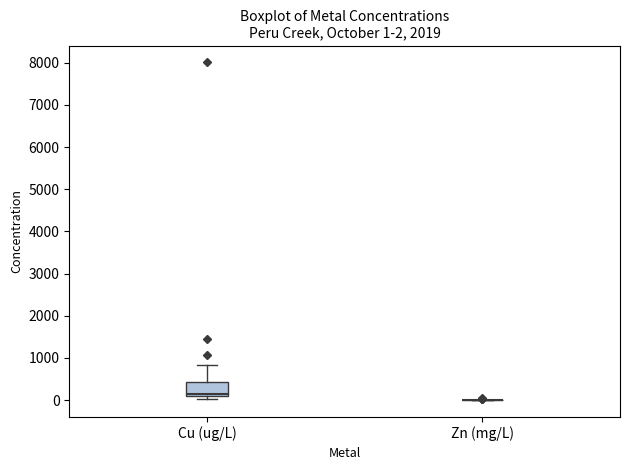

Comparing the boxes themselves (not the whiskers), which one is the tallest?

Cu (ug/L)